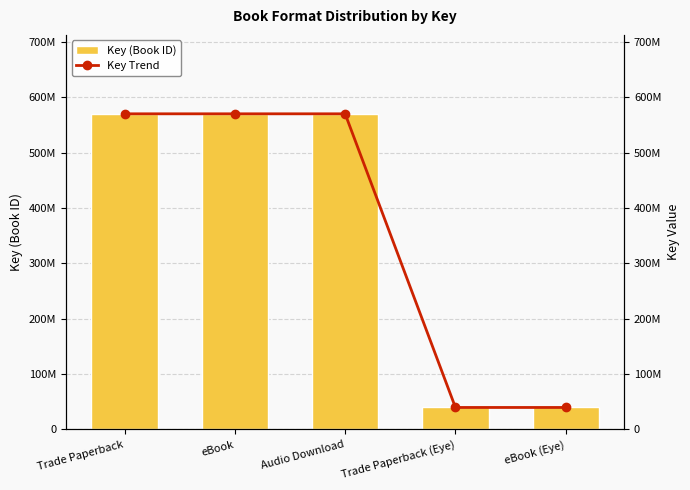

Which has a higher value, eBook (Eye) or Trade Paperback (Eye)?

eBook (Eye)